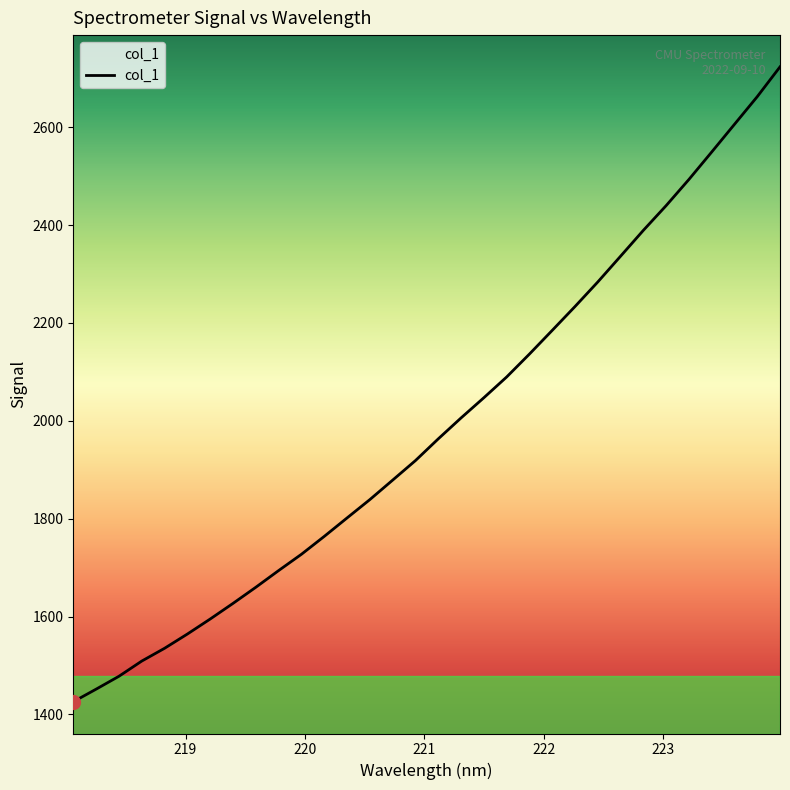

What is the greatest value displayed?

2723.5